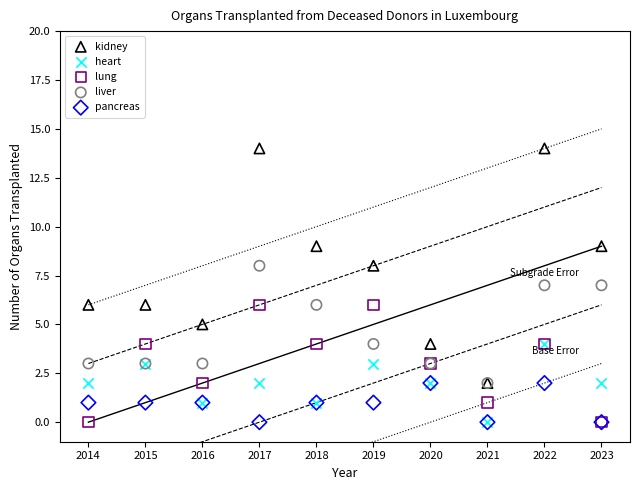

Which series reaches the maximum Y coordinate?

kidney